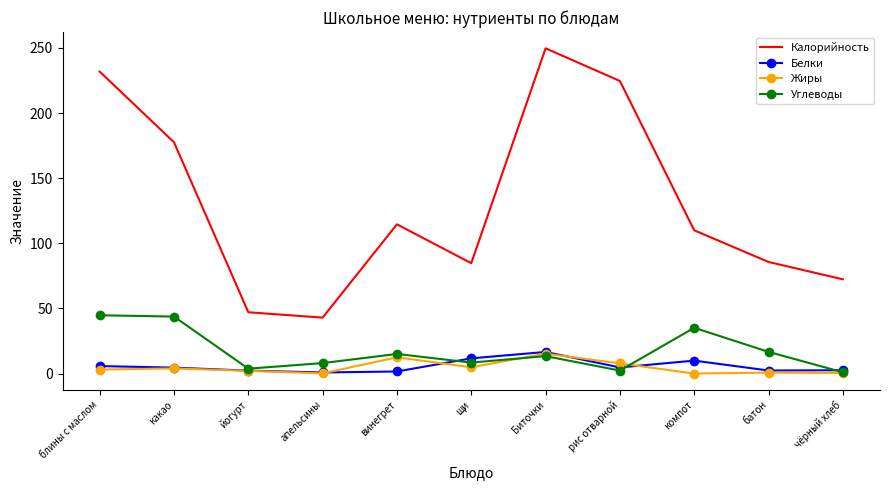

What is the highest value of the Калорийность series?

249.7